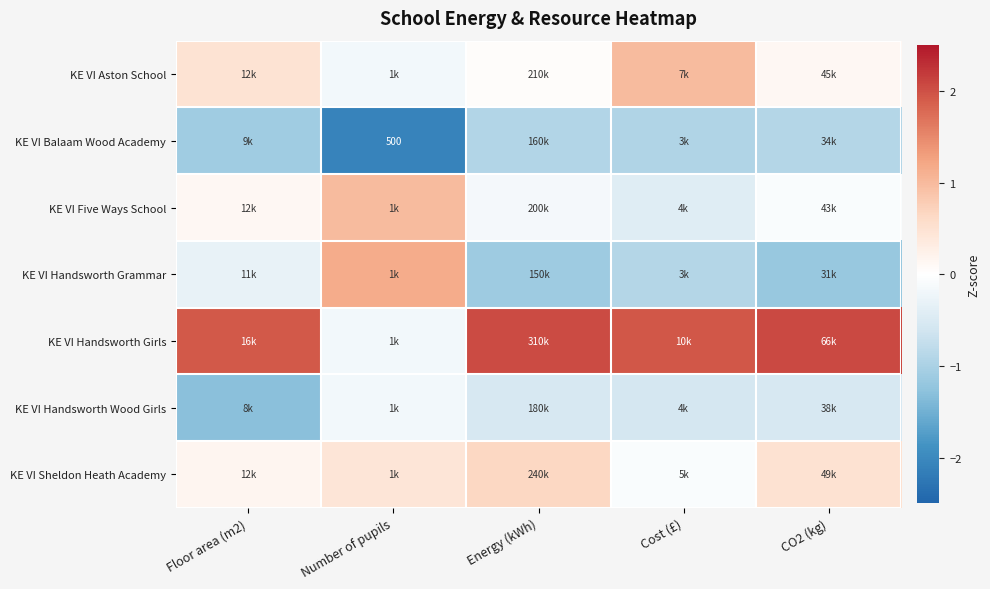

Count the number of categories in the chart.

5